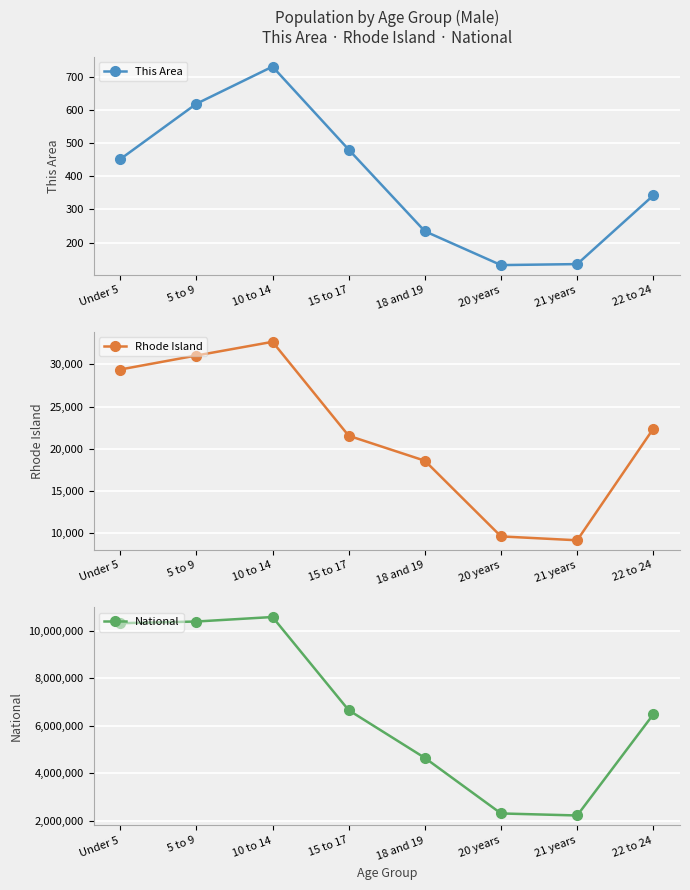

What is the average value of the National series?

6700846